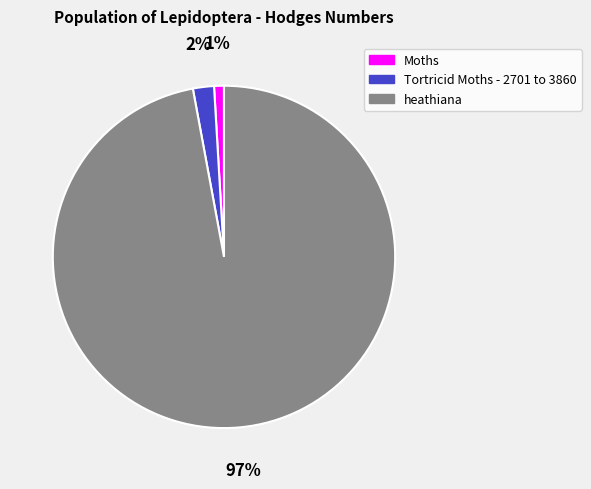

Is it true that Moths is 14% of the pie?

False